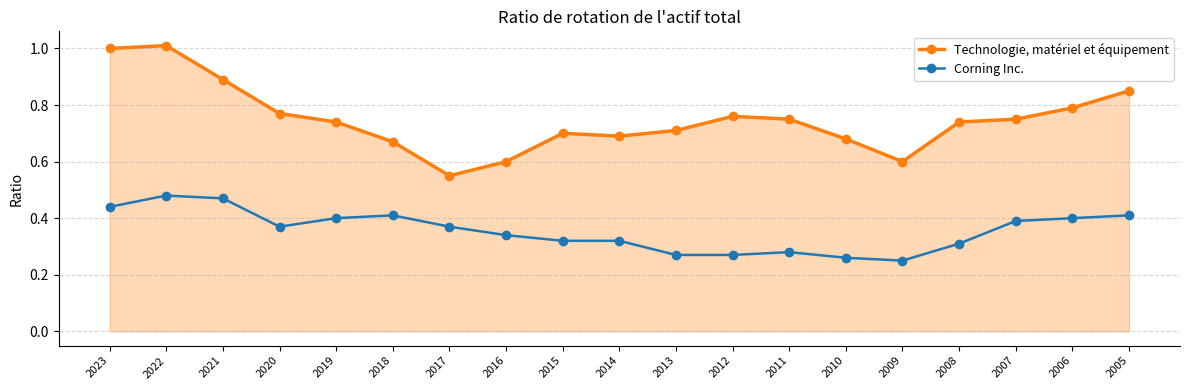

True or false: Corning Inc. and Technologie, matériel et équipement intersect in this chart.

False